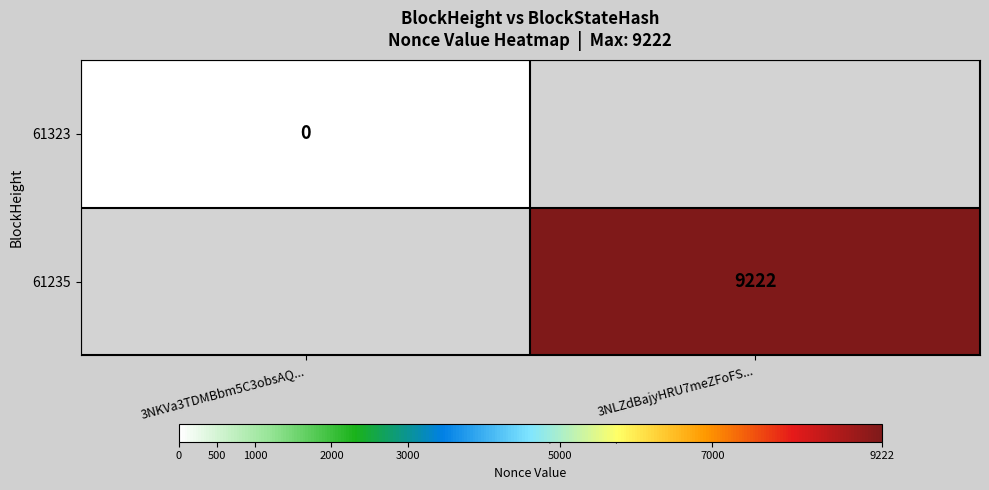

True or false: 61235 has a value of 9222 at 3NLZdBajyHRU7meZFoFS....

True